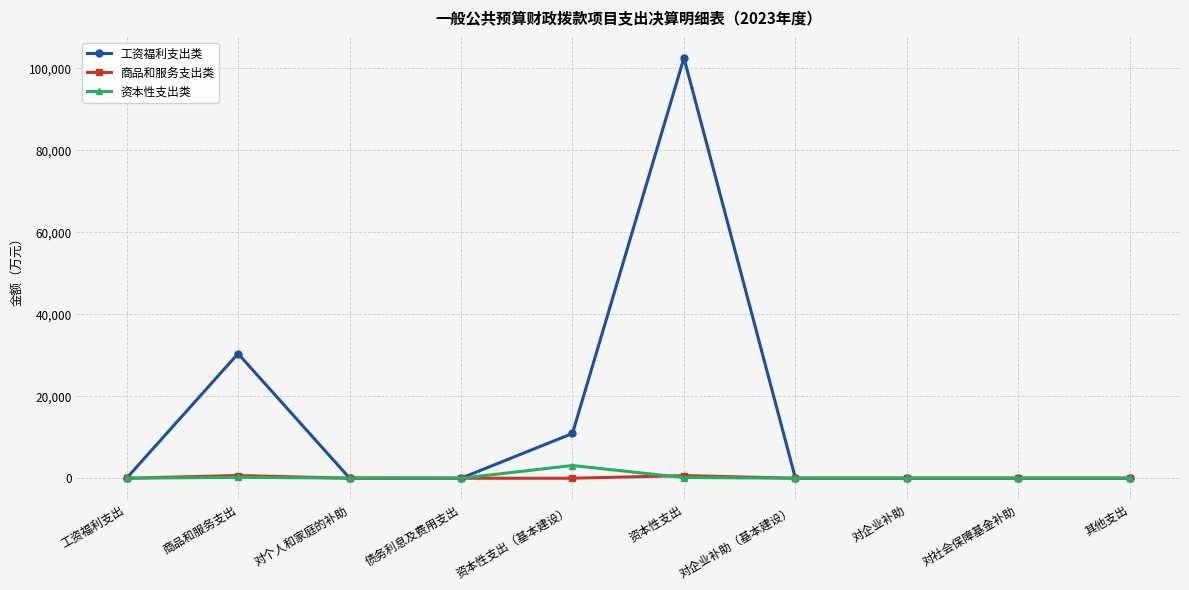

What is the label of the 6th point from the left?

资本性支出